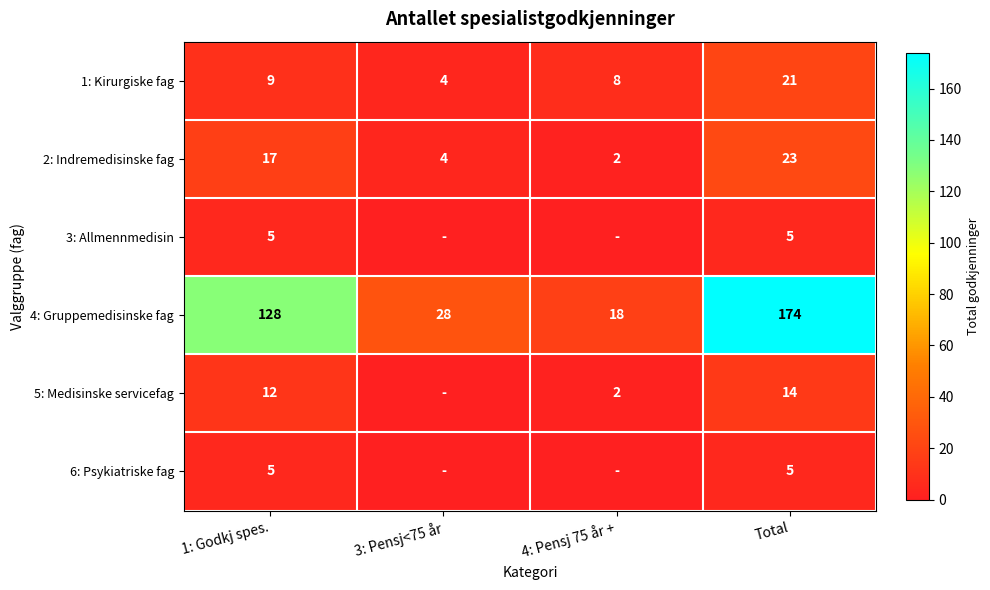

What is the difference between the highest and lowest values at 1: Godkj spes.?

123